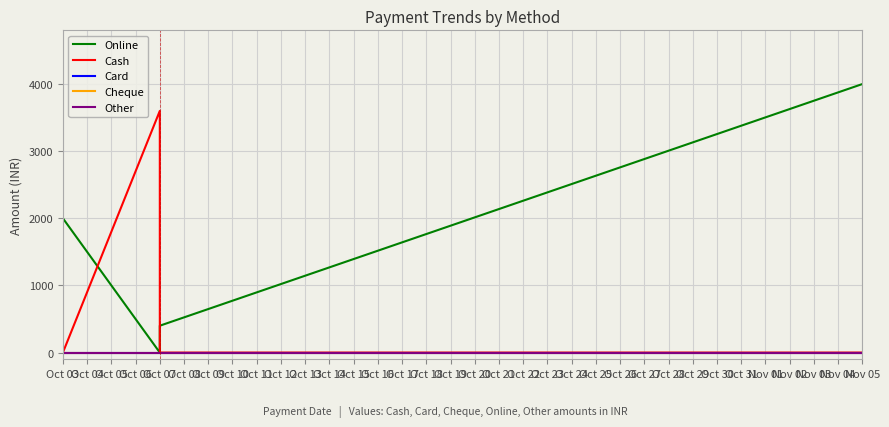

Which series has the largest range (max minus min)?

Online